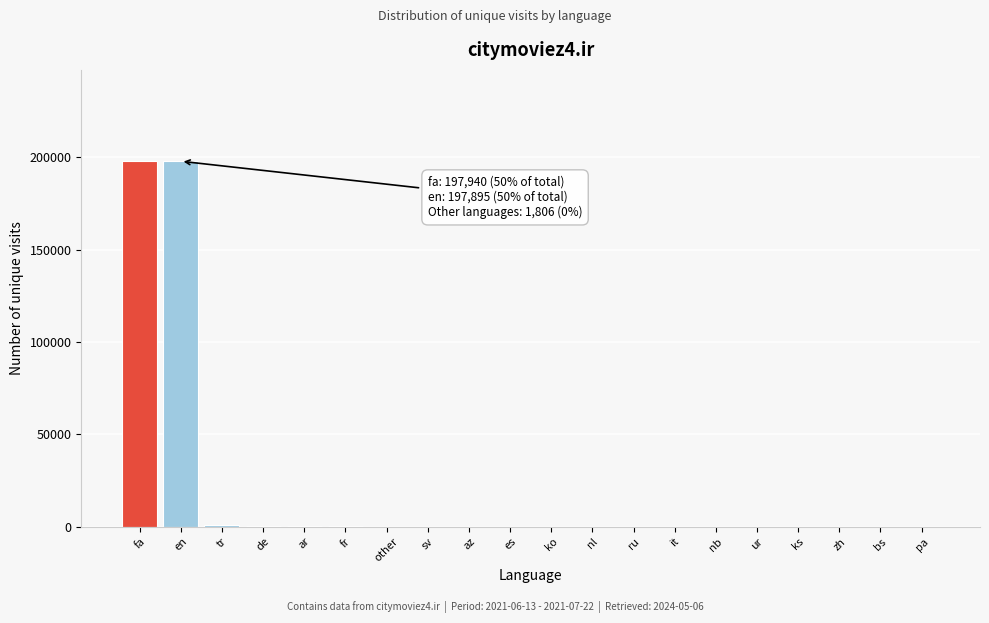

Are the bars horizontal?

No